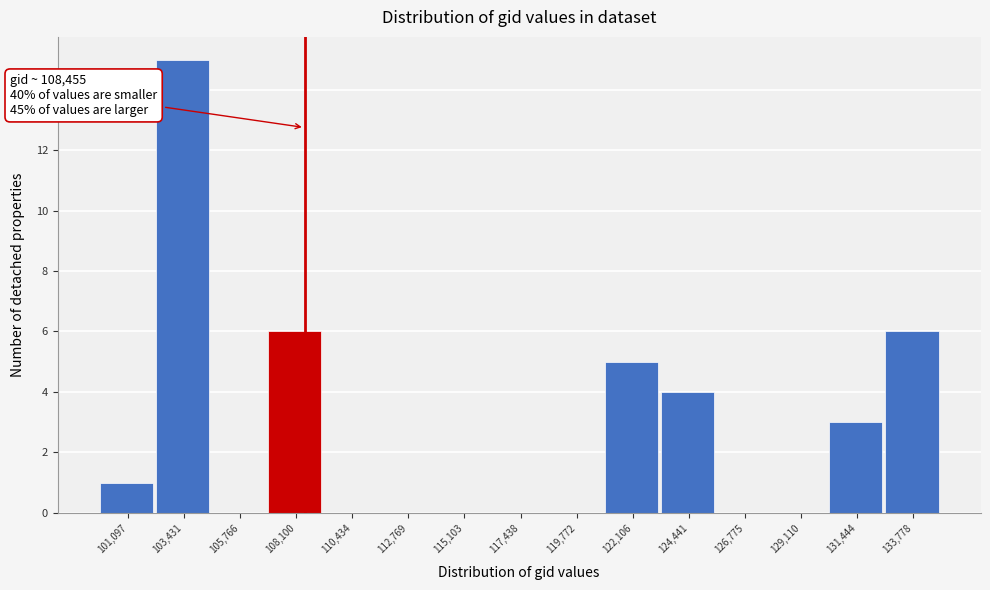

Over which range of the x-axis is the bar tallest?

102500 to 104500